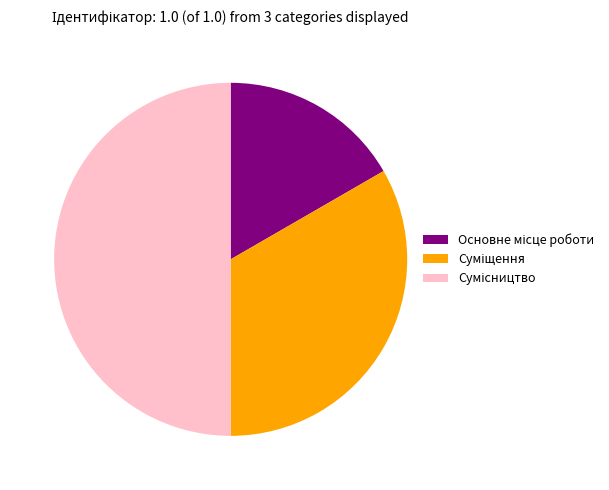

How many slices are in this pie chart?

3